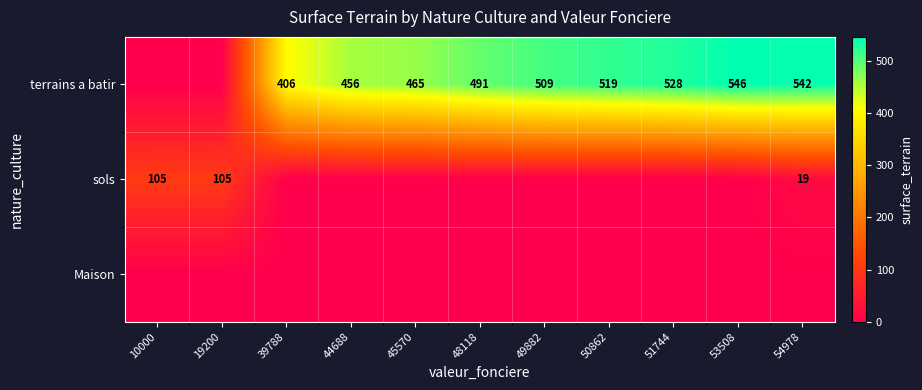

What is the approximate value of terrains a batir at 39788, to the nearest 10?

410